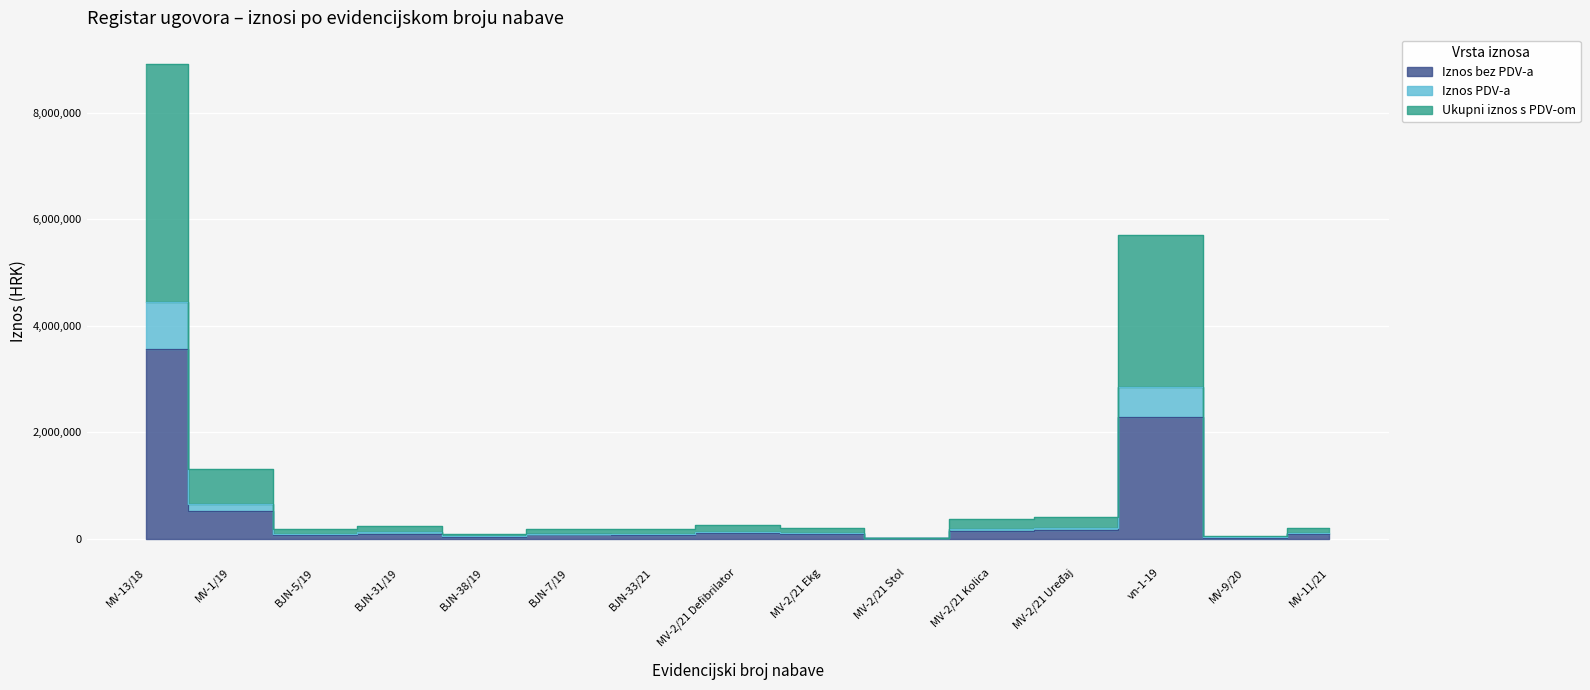

Which category has the highest value in the Ukupni iznos s PDV-om series?

MV-13/18